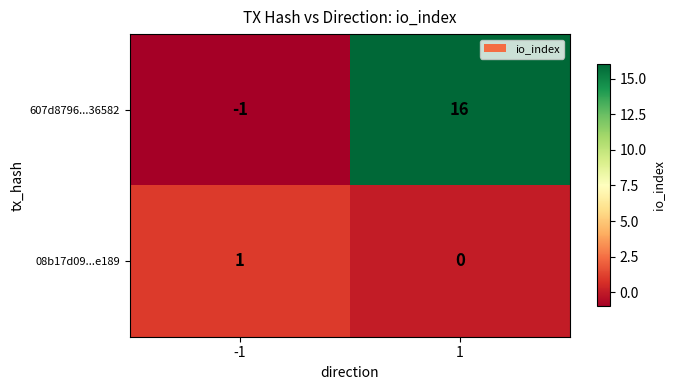

At 1, list the series in order from largest to smallest.

607d8796...36582, 08b17d09...e189